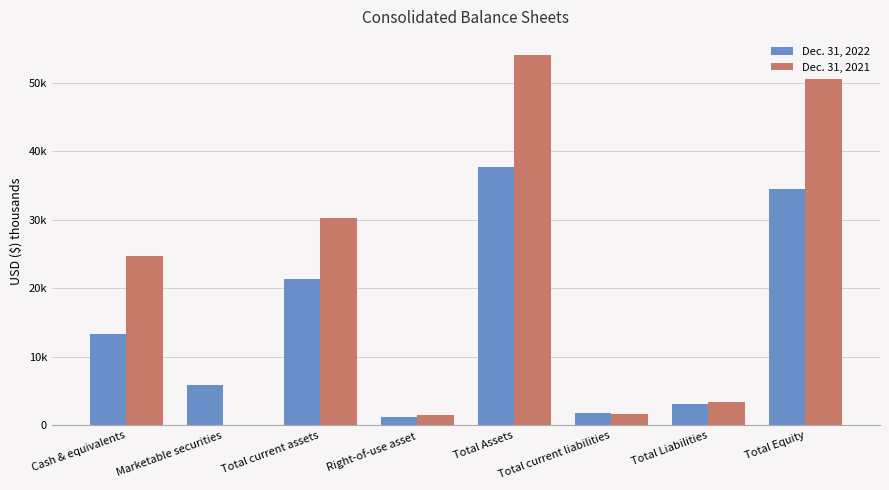

Where does the Dec. 31, 2022 series first go above 13331?

Total current assets